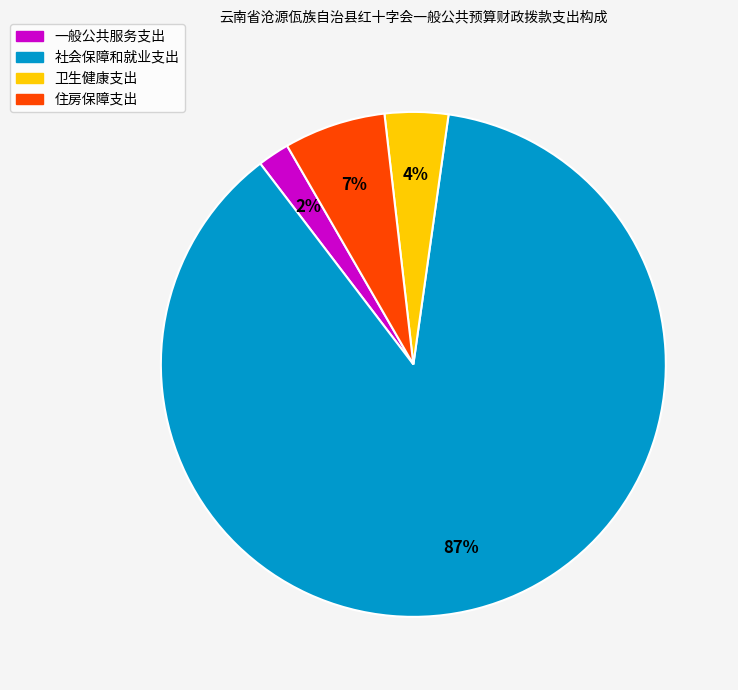

How many segments does this pie chart have?

4